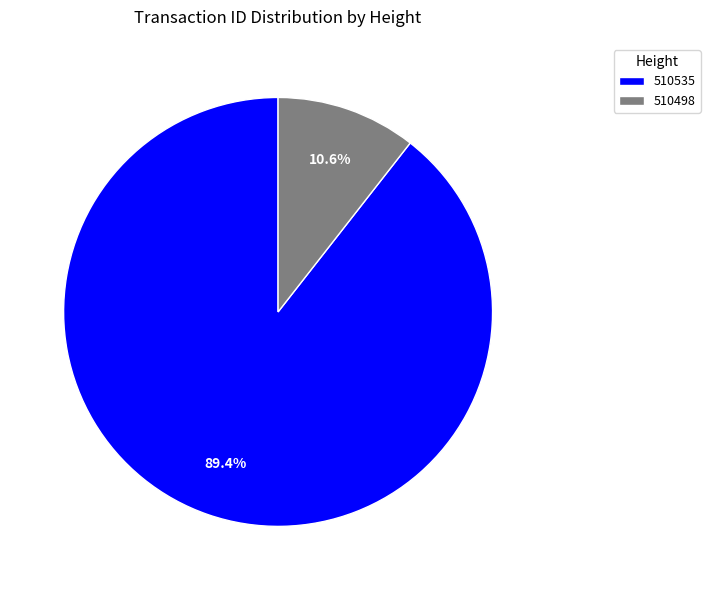

Is 510535 the majority of the pie?

Yes